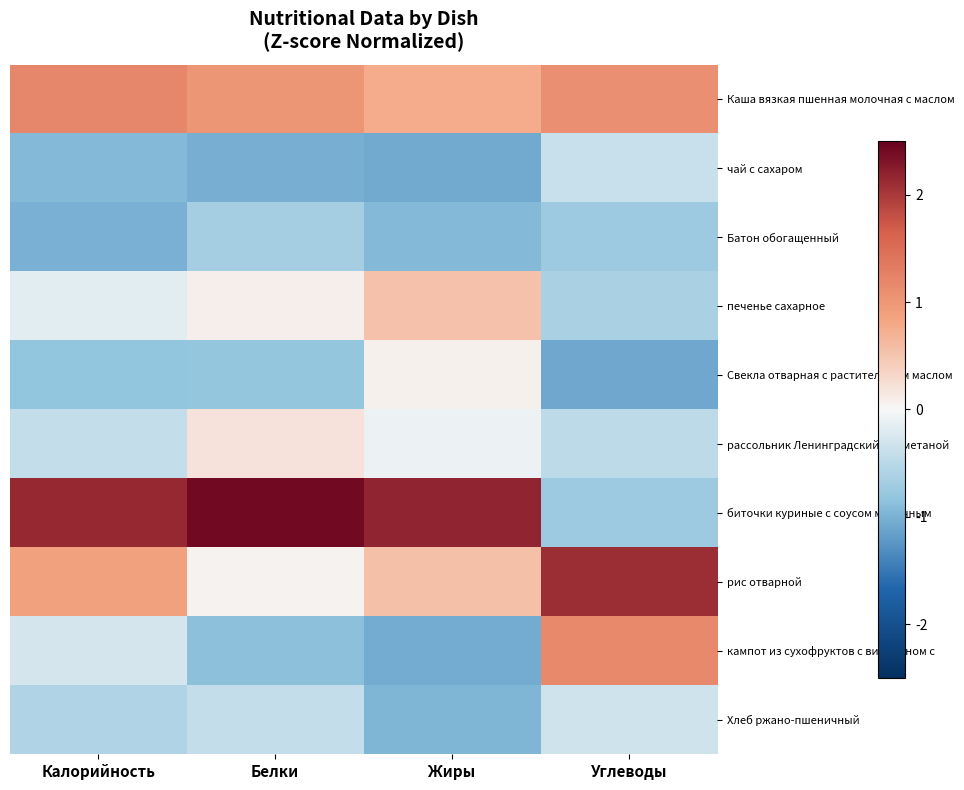

At which category does the chart reach its peak across all series?

Белки